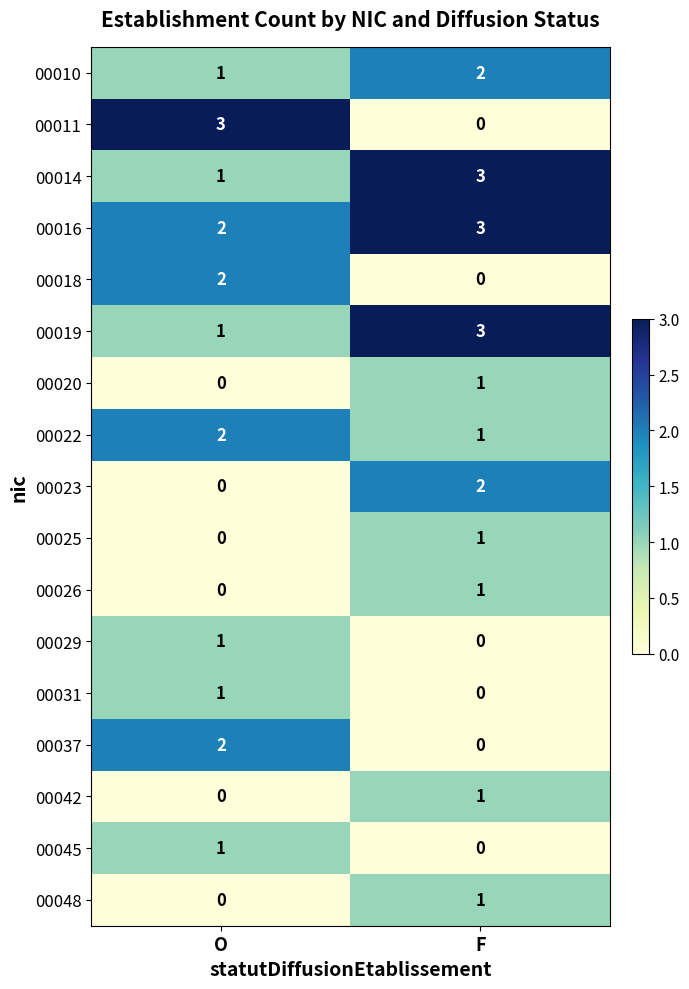

What is the sum of the 00010 values at F and O?

3